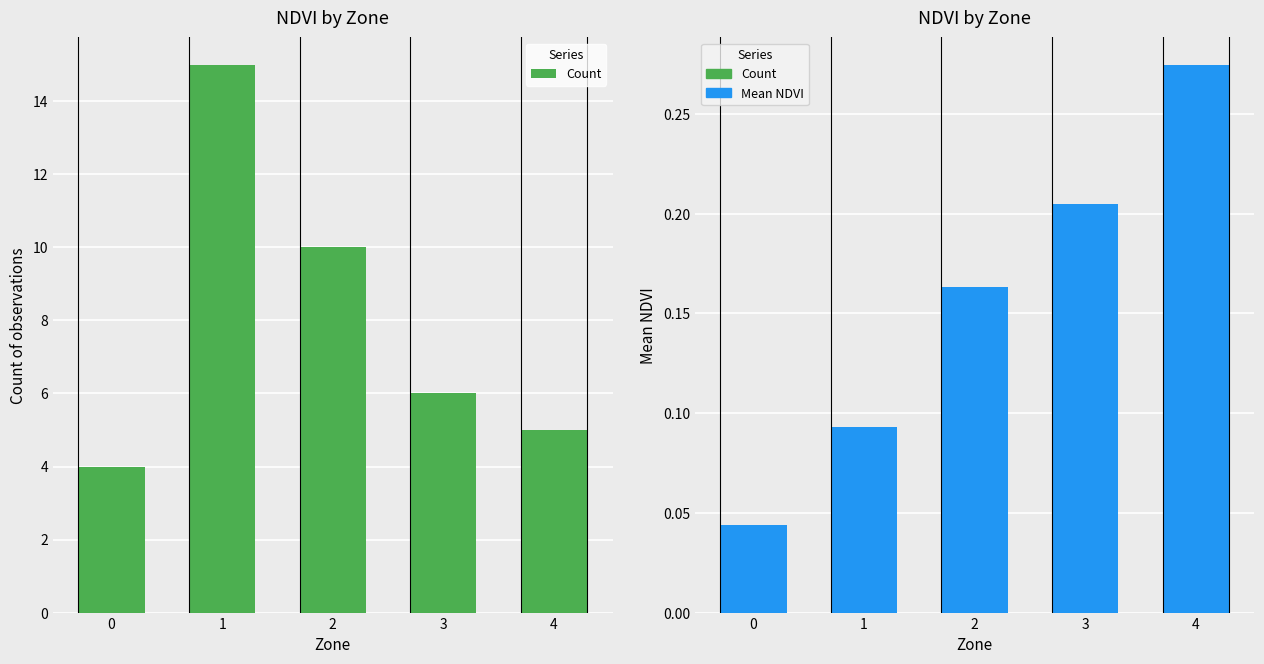

Is the value of Count at 3 greater than the value of Mean NDVI at 3?

Yes